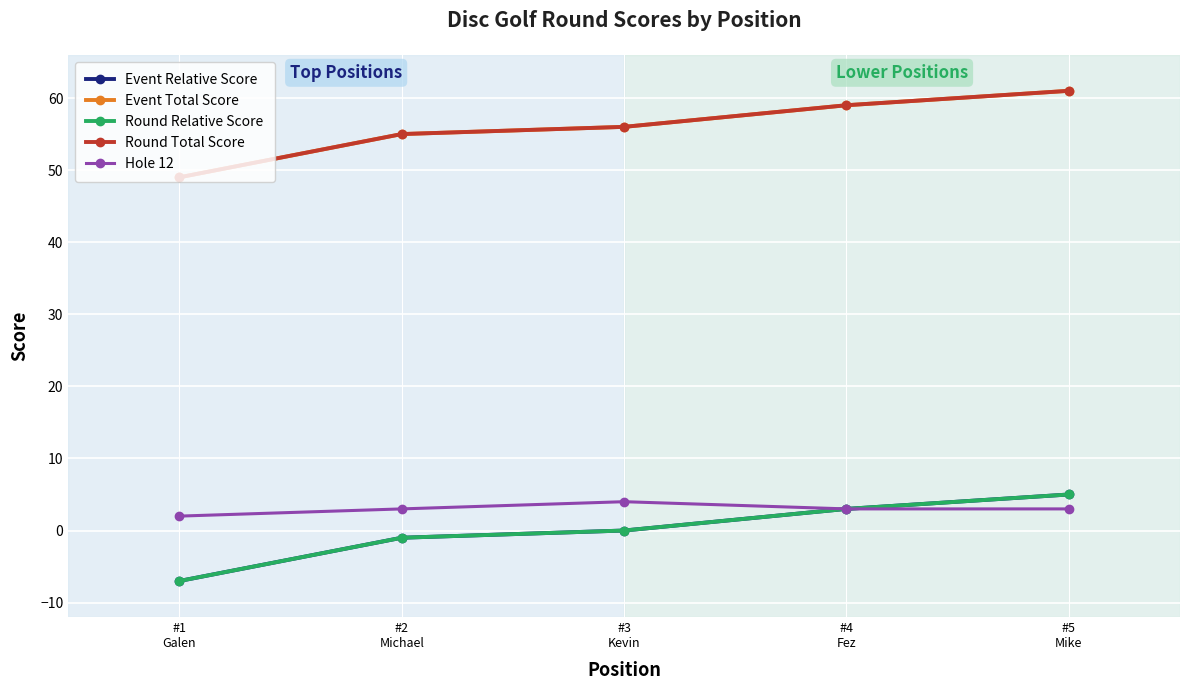

Which series has the largest total across all categories?

Event Total Score